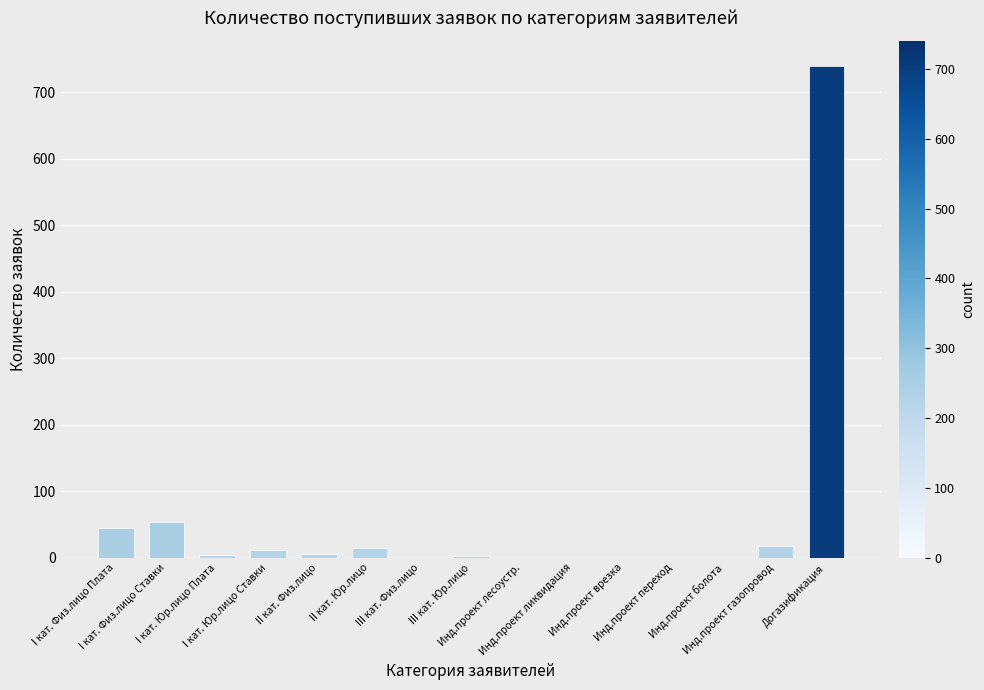

The chart shows a value of 740 at Догазификация. True or false?

True